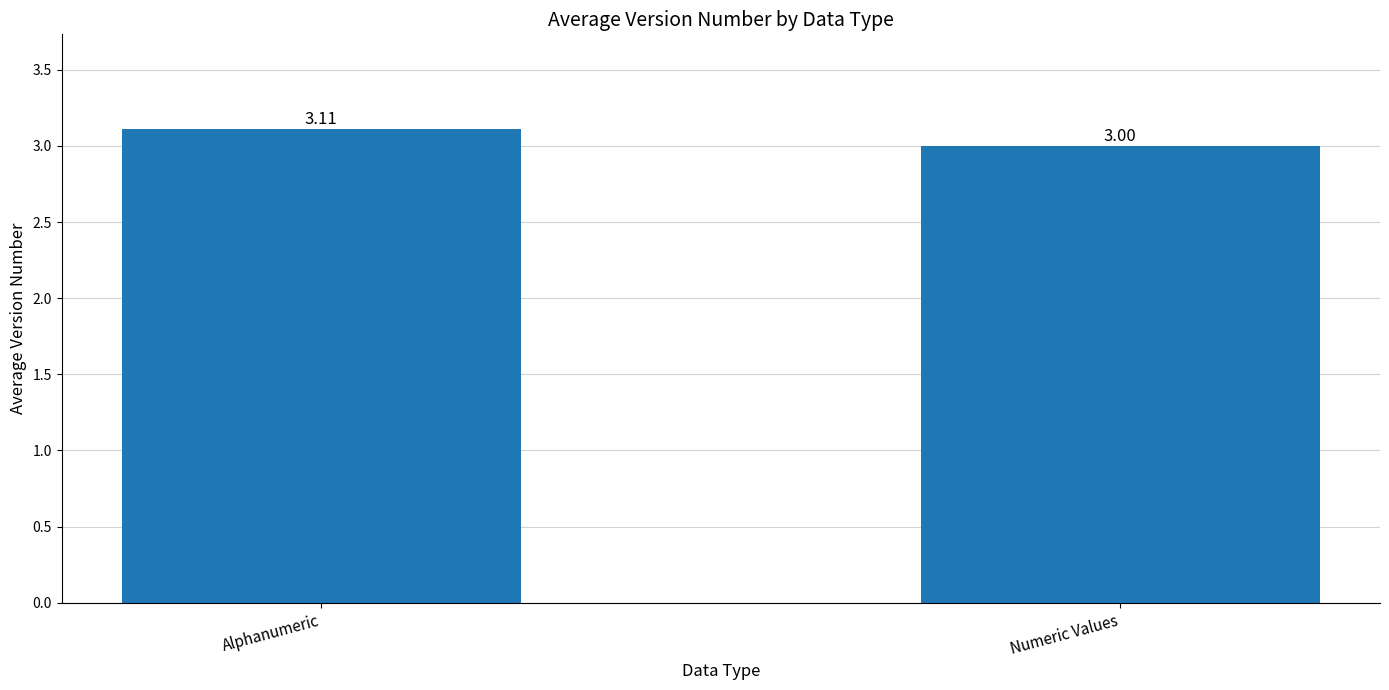

How many bars are there in total?

2